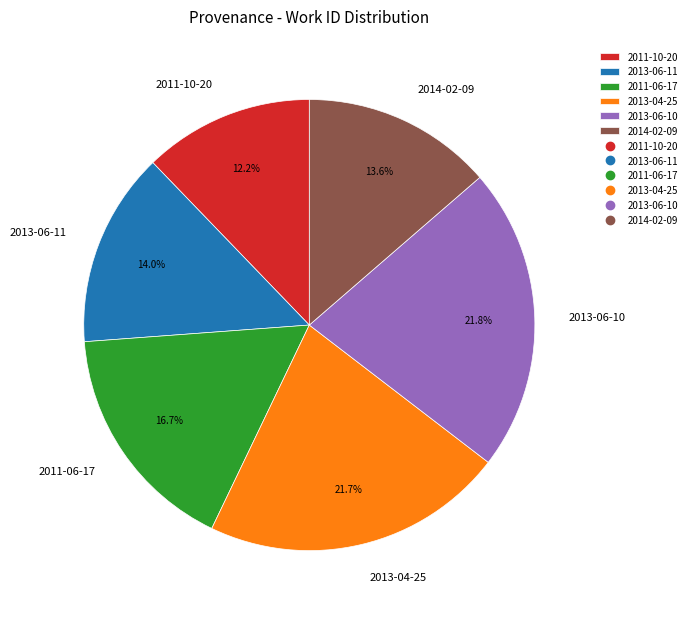

To the nearest percent, what percentage of the pie is 2013-06-11?

14%